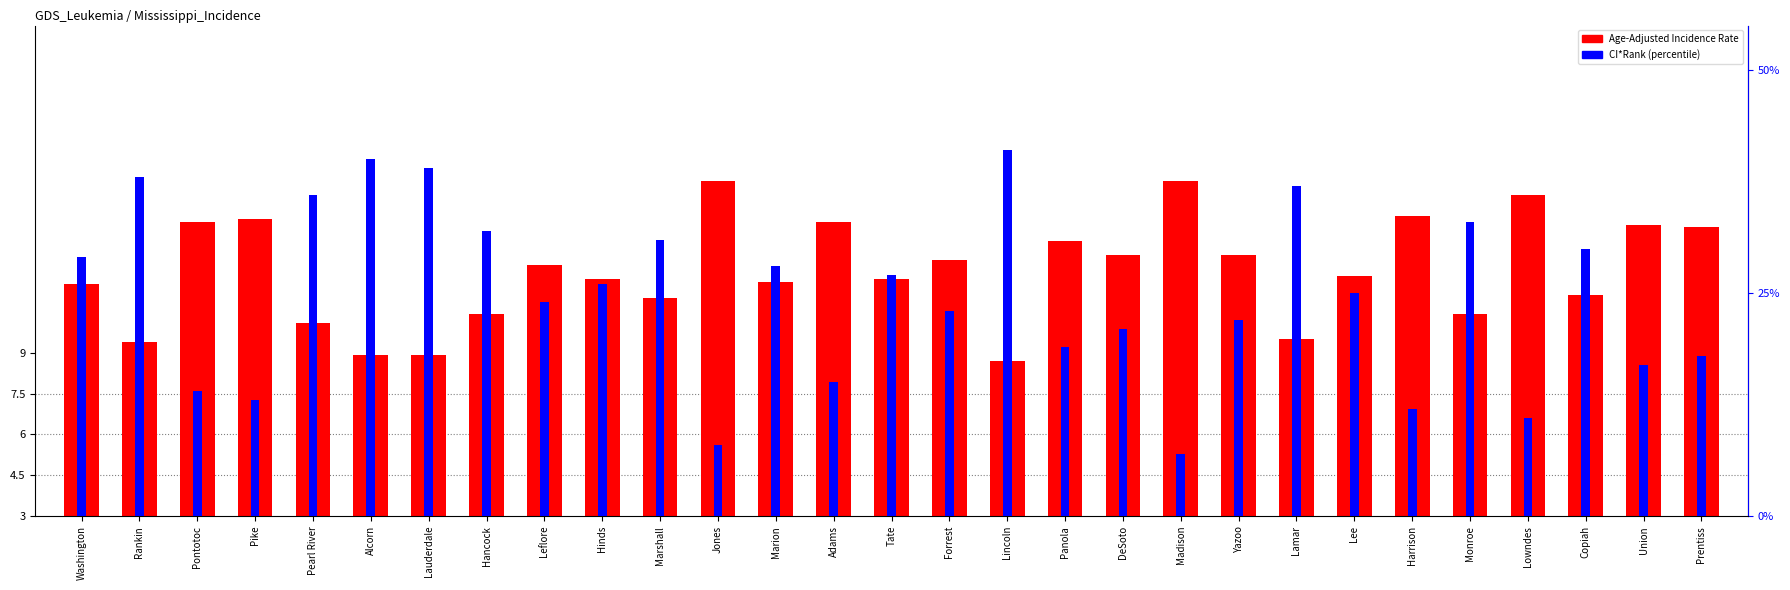

At which category does the chart reach its minimum across all series?

Madison